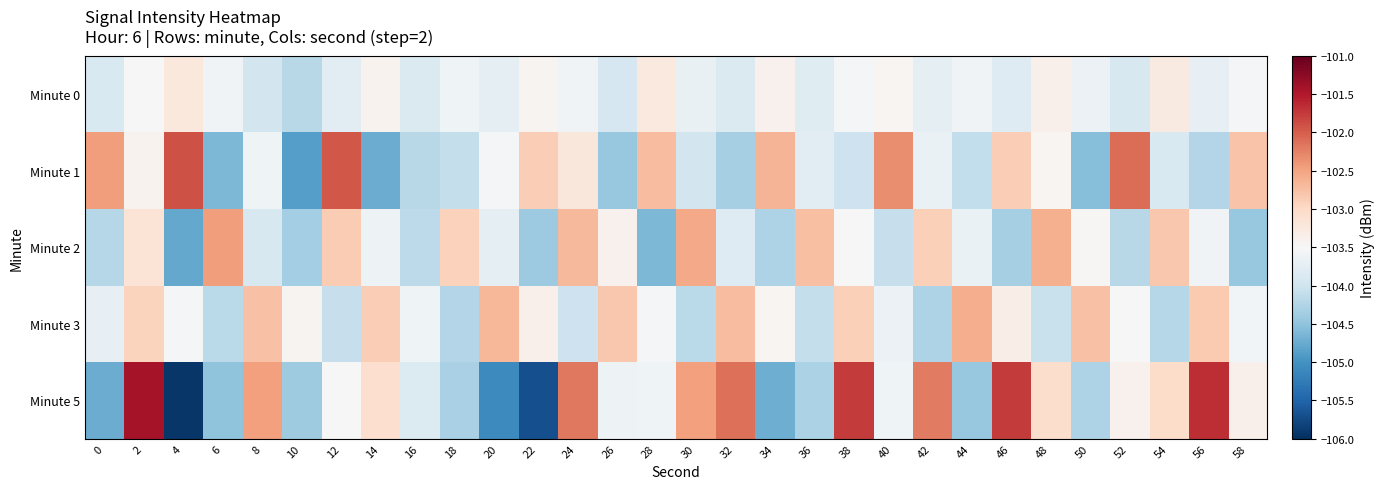

Which series has the widest spread of values?

Minute 5